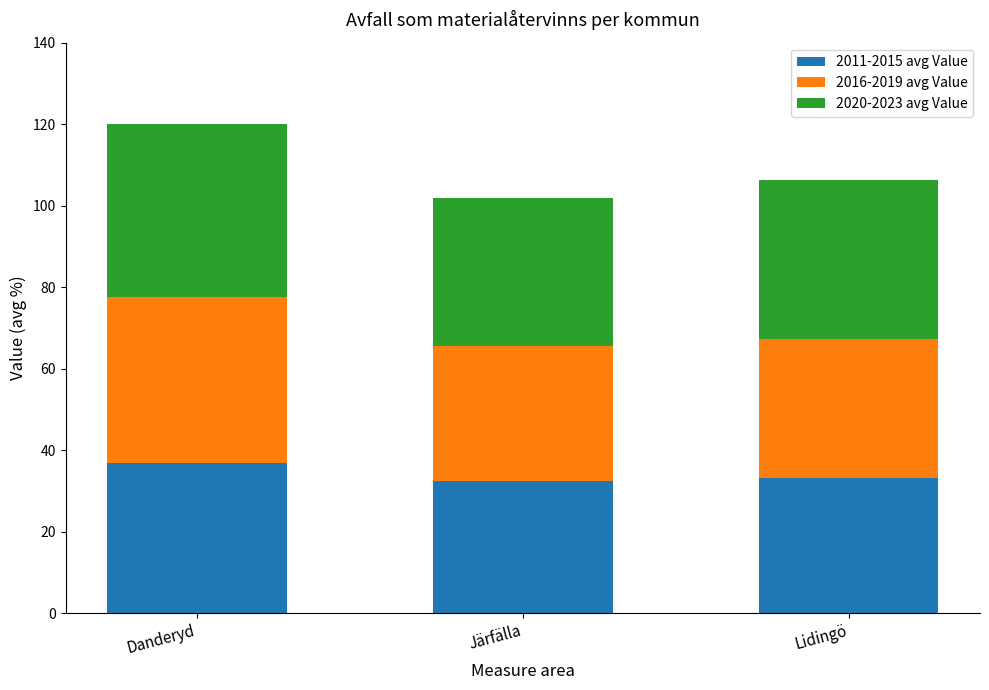

The value of 2011-2015 avg Value at Danderyd is 36.8. True or false?

True